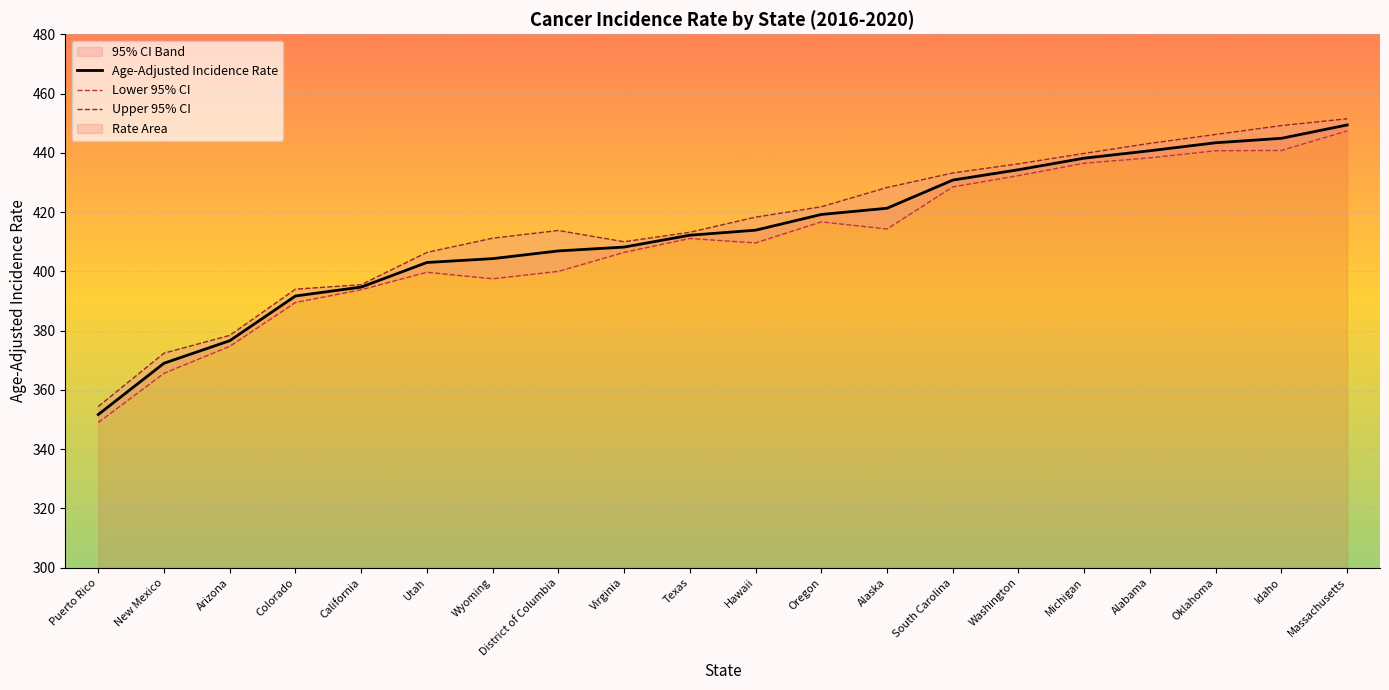

At which category does the chart reach its peak across all series?

Massachusetts